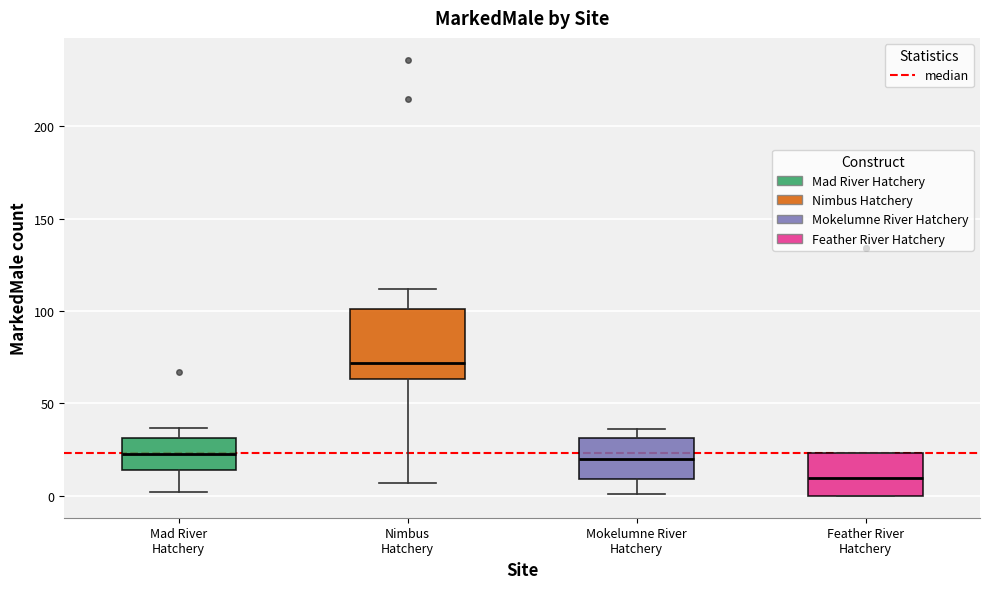

Reading left to right, read every box against the y-axis: the position of its median line, the range the box covers, and the ends of its whiskers. The values are not printed on the chart, so give them approximately, as read against the axis.

Mad River Hatchery: median 25, box 15 to 30, whiskers 0 to 35
Nimbus Hatchery: median 70, box 65 to 100, whiskers 5 to 110
Mokelumne River Hatchery: median 20, box 10 to 30, whiskers 0 to 35
Feather River Hatchery: median 10, box 0 to 25, whiskers 0 to 25